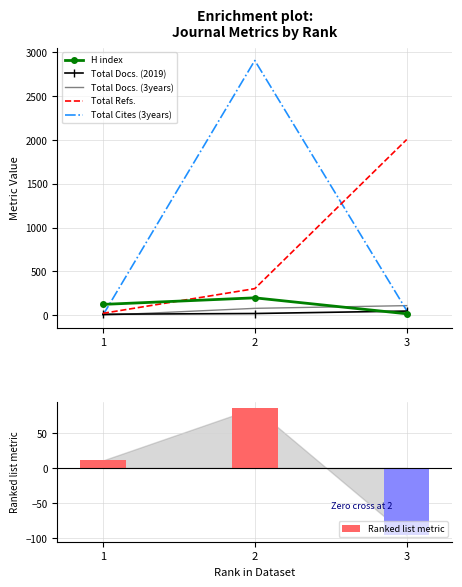

Between 2 and 3, which is larger?

2